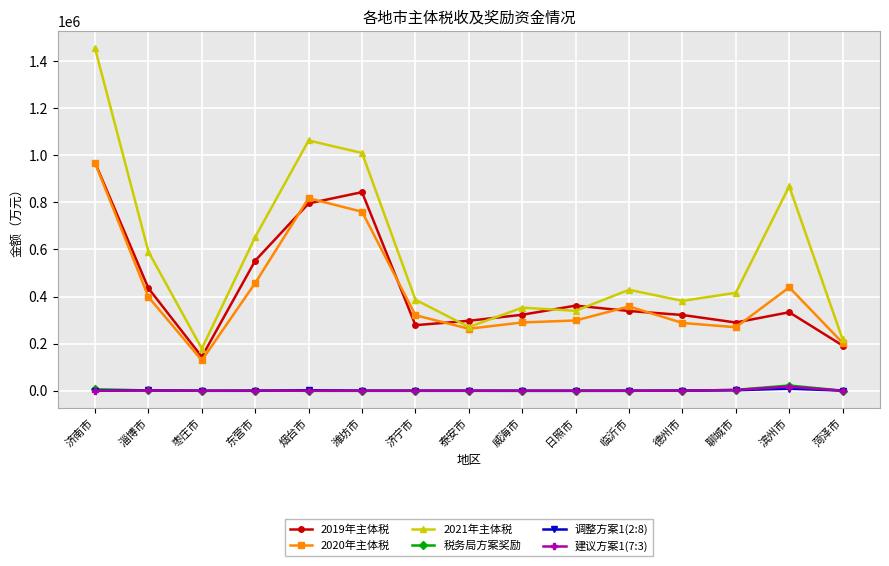

True or false: 2019年主体税 and 建议方案1(7:3) cross at least once.

False